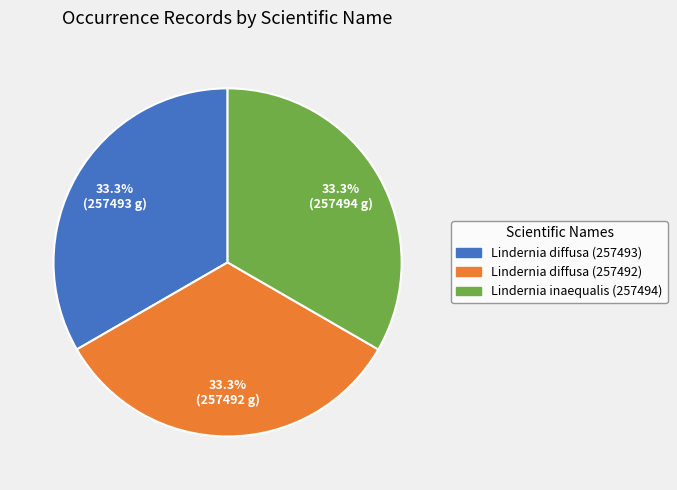

What is the ratio of the value at Lindernia diffusa (257493) to the value at Lindernia inaequalis (257494)?

1.0